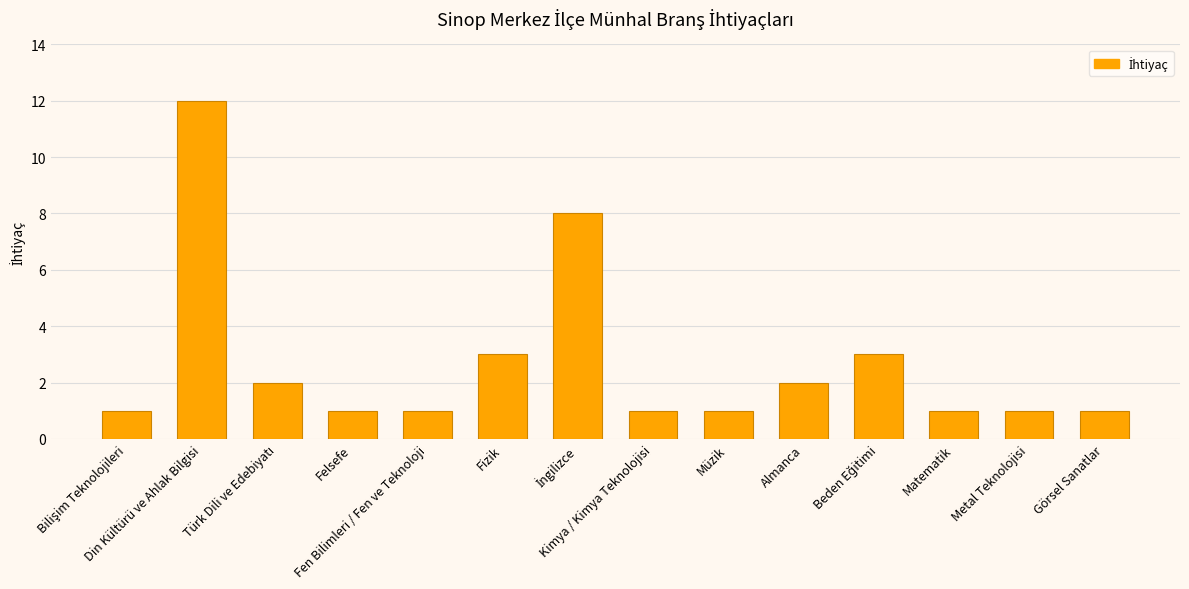

What is the average value?

3